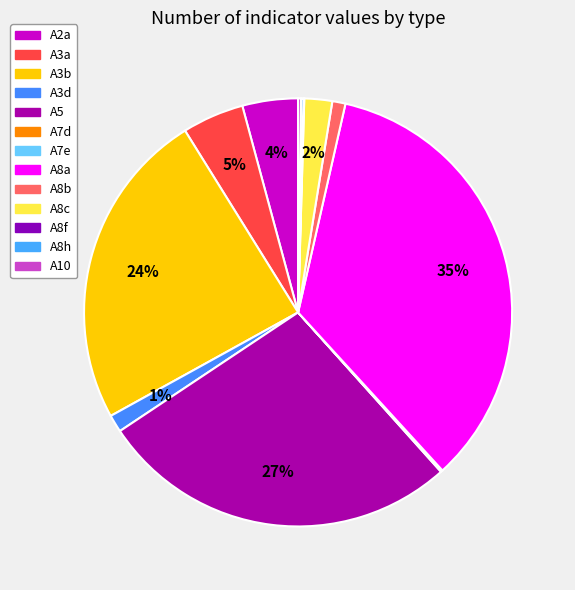

What portion of the pie excludes A3a?

95.3%